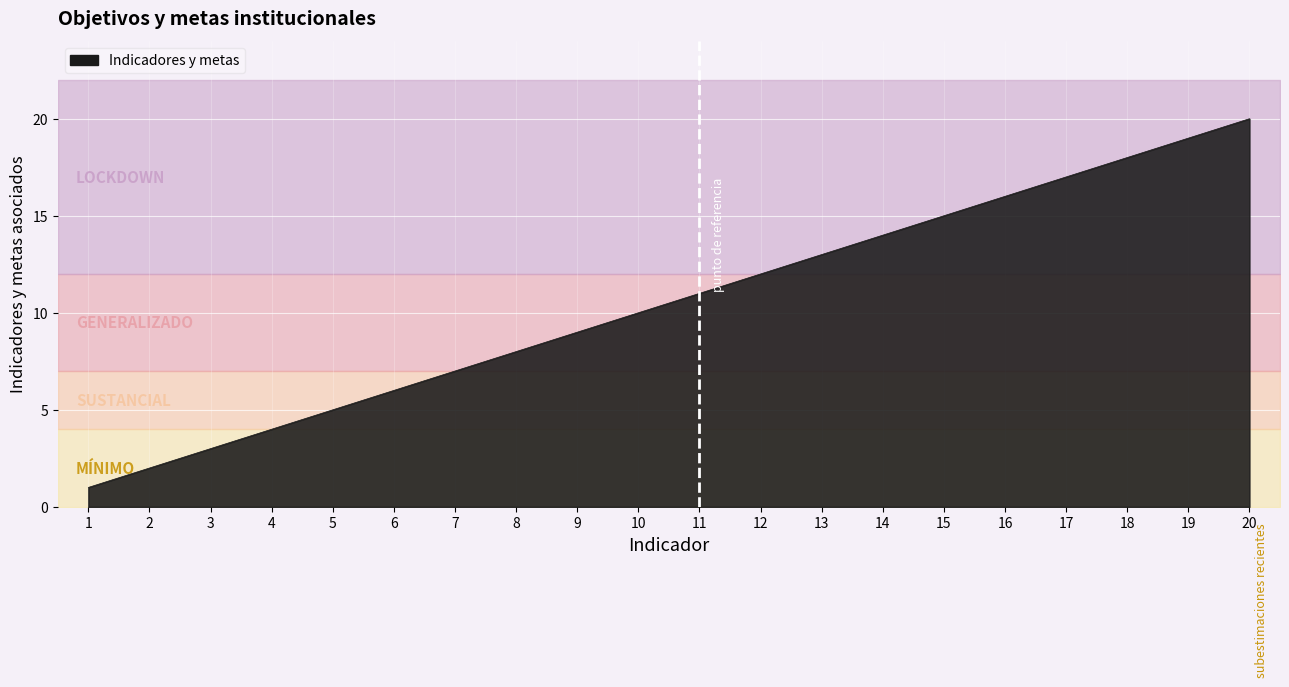

Read the value at 20, to the nearest 5.

20